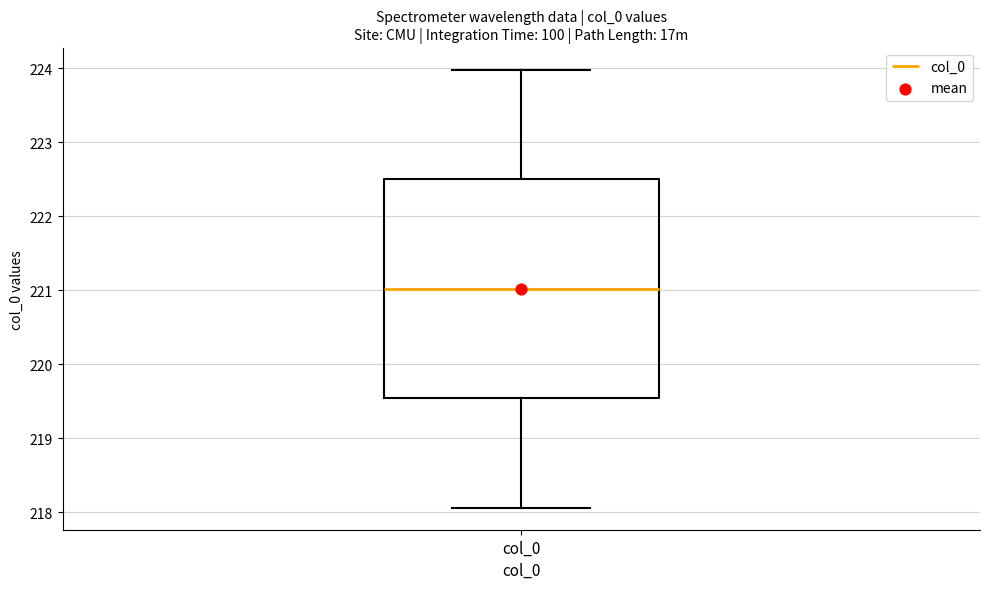

Transcribe this box plot: give where the median line is, the range the box spans, and where the two whiskers end, as read against the y-axis. The values are not printed on the chart, so give them approximately, as read against the axis.

median 221.0, box 219.5 to 222.5, whiskers 218.1 to 224.0